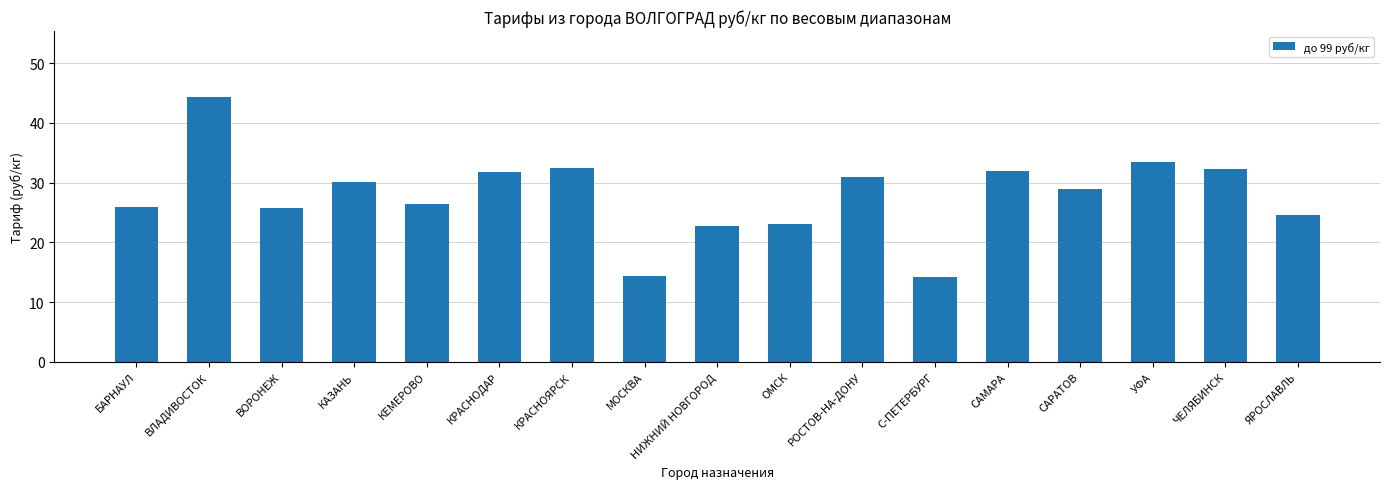

At which category does the chart reach its peak across all series?

ВЛАДИВОСТОК